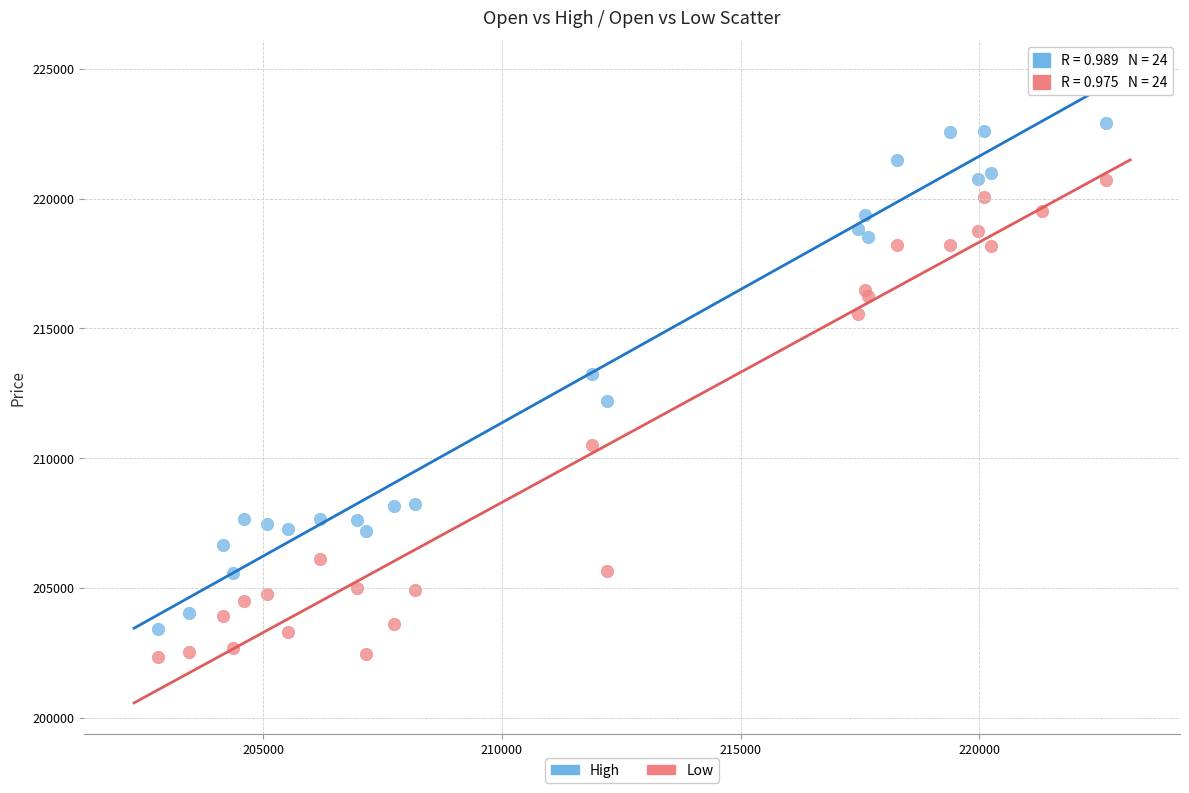

Which series has the widest spread of Y values?

High